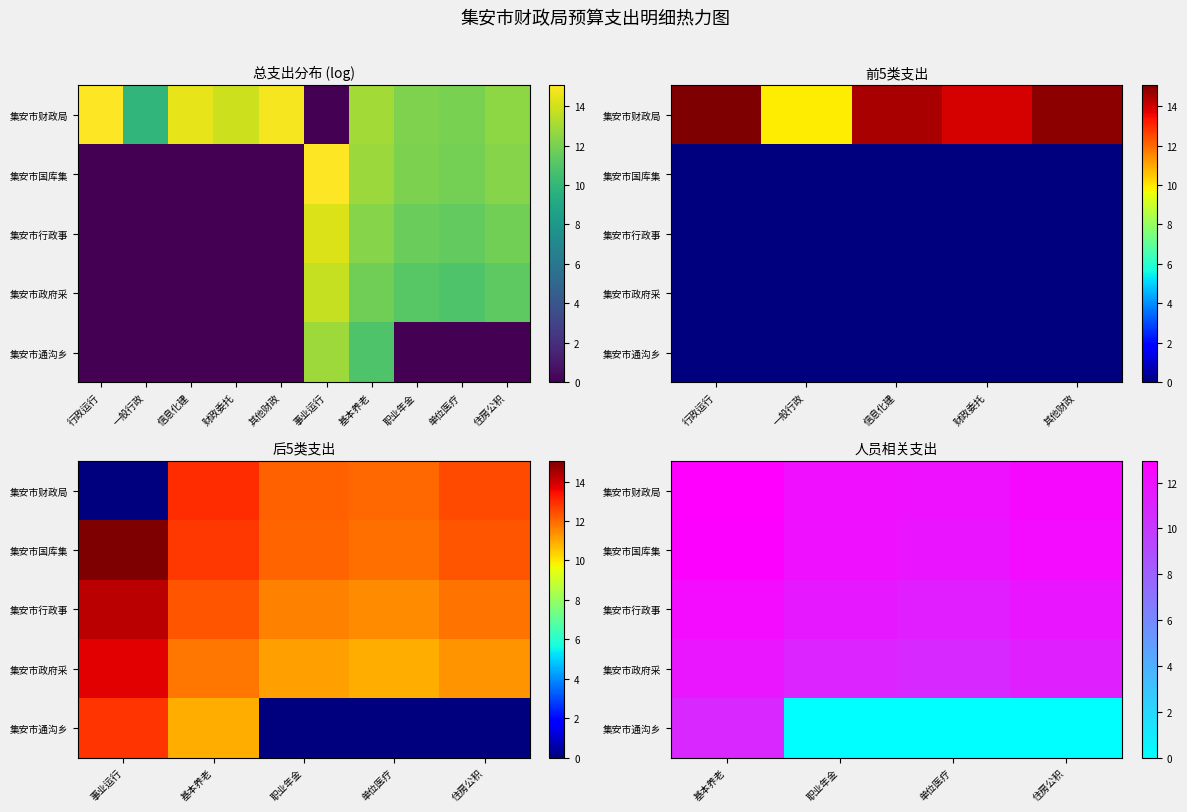

At which category does the chart reach its minimum across all series?

职业年金